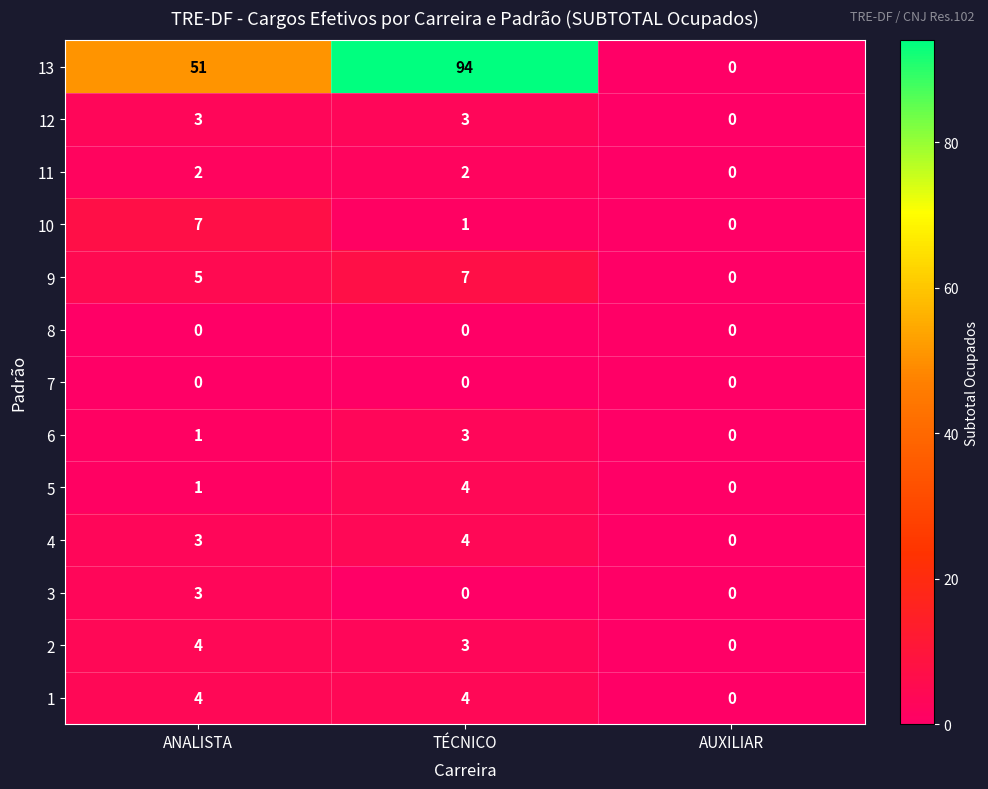

At which category does the chart reach its peak across all series?

TÉCNICO